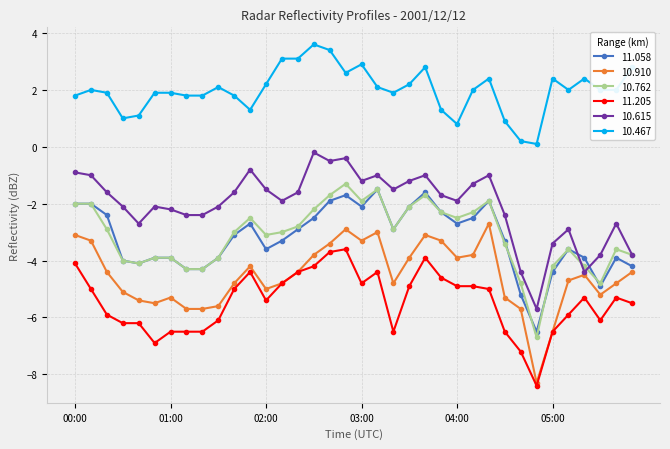

Which series has the largest total across all categories?

10.467